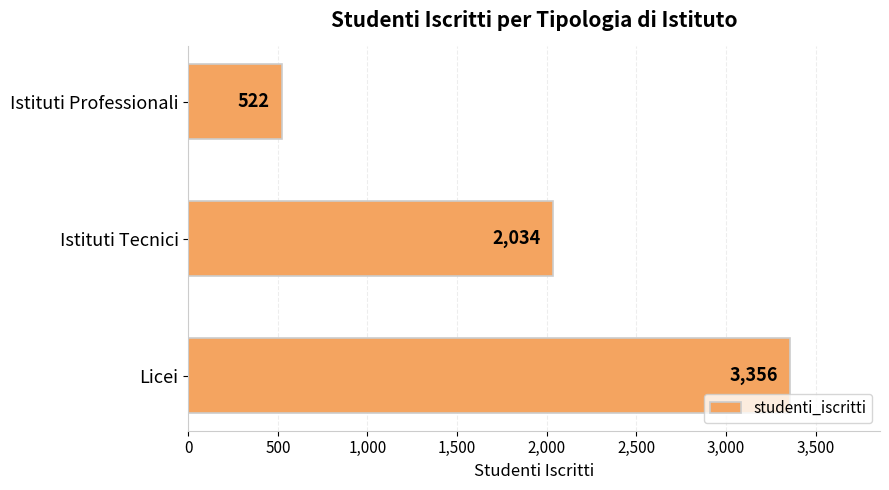

Which category has the lowest value across all series?

Istituti Professionali